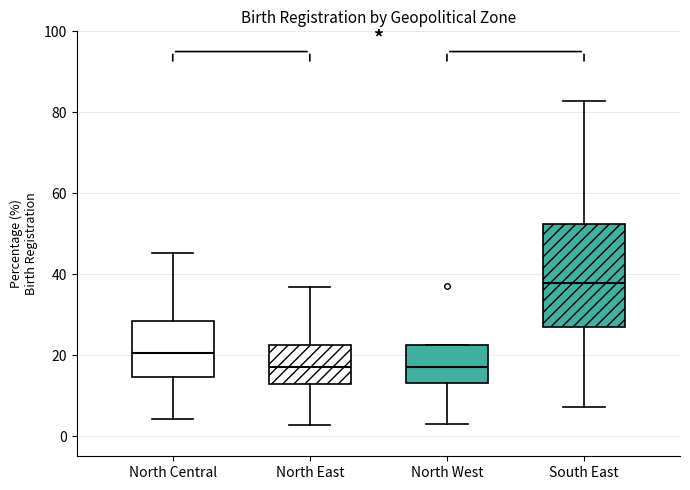

Reading left to right, transcribe this box plot: for each box, give where its median line is, the range the box spans, and where its two whiskers end, as read against the y-axis. The values are not printed on the chart, so give them approximately, as read against the axis.

North Central: median 20, box 14 to 28, whiskers 4 to 46
North East: median 18, box 12 to 22, whiskers 2 to 36
North West: median 18, box 14 to 22, whiskers 2 to 22
South East: median 38, box 26 to 52, whiskers 8 to 82